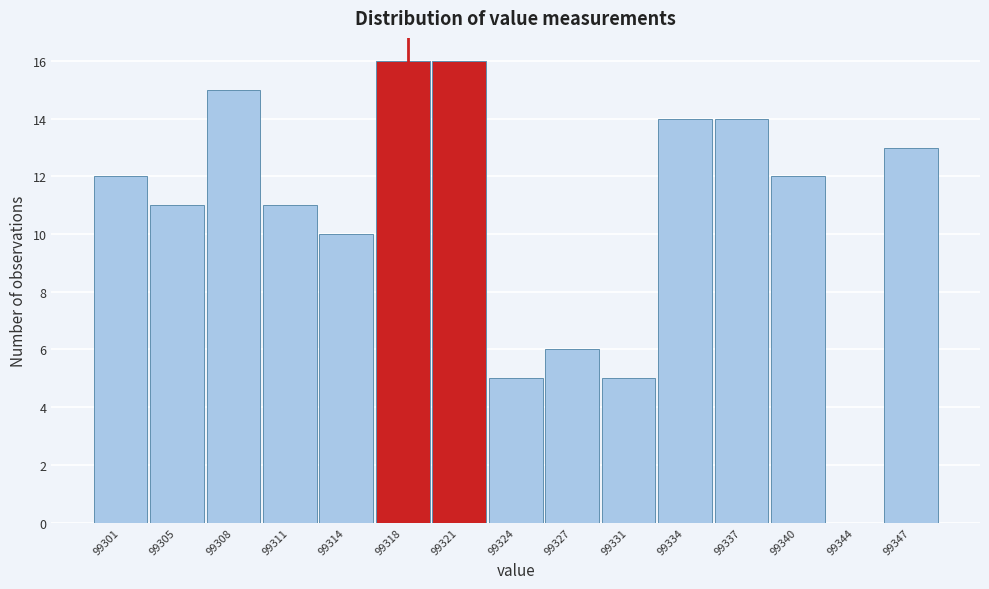

Reading left to right, transcribe all the data shown in this chart.

99301=12	99305=11	99308=15	99311=11	99314=10	99318=16	99321=16	99324=5	99327=6	99331=5	99334=14	99337=14	99340=12	99344=0	99347=13